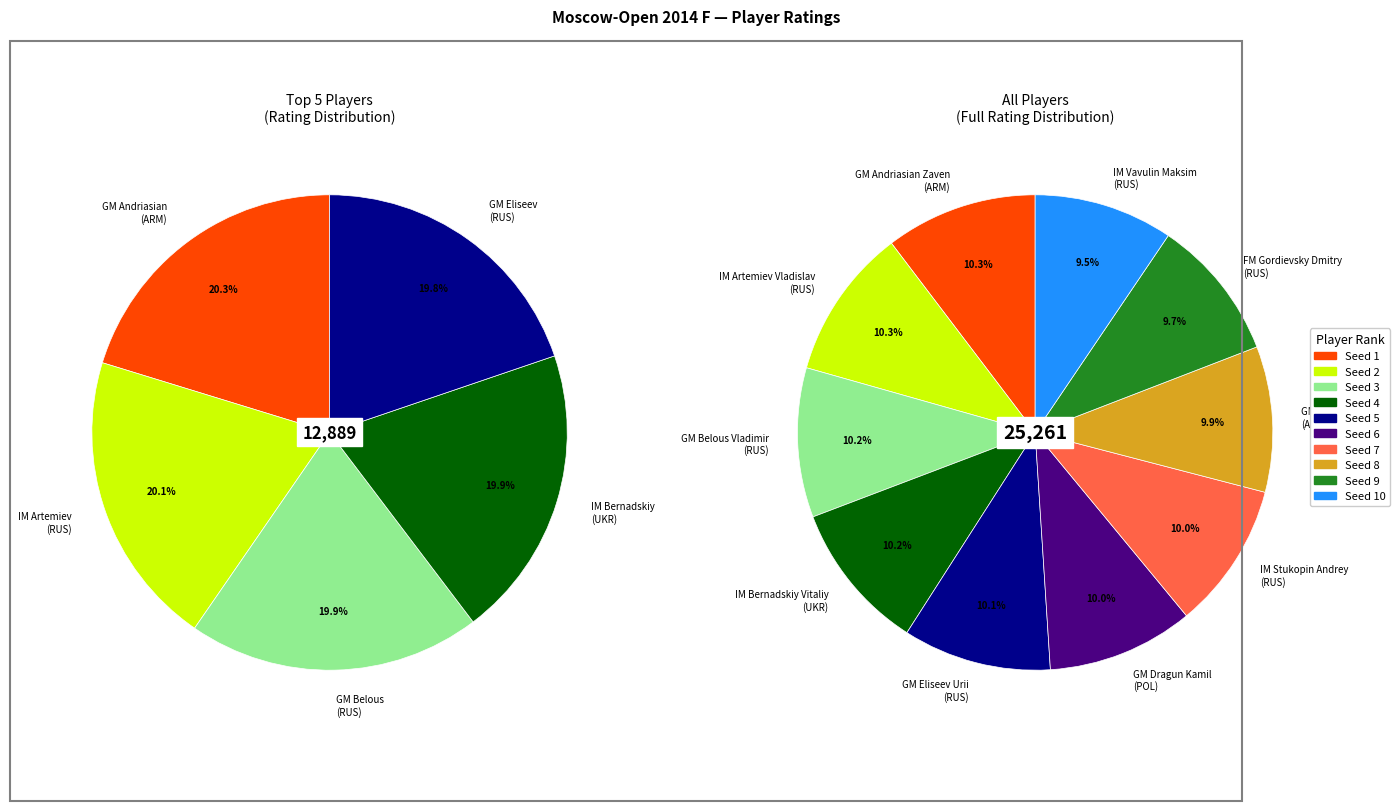

Rank the categories by value from highest to lowest.

GM Andriasian Zaven
(ARM), IM Artemiev Vladislav
(RUS), GM Belous Vladimir
(RUS), IM Bernadskiy Vitaliy
(UKR), GM Eliseev Urii
(RUS), GM Dragun Kamil
(POL), IM Stukopin Andrey
(RUS), GM Bajarani Ulvi
(AZE), FM Gordievsky Dmitry
(RUS), IM Vavulin Maksim
(RUS)